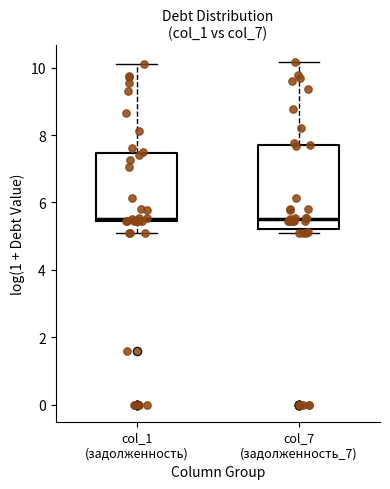

Reading left to right, read every box against the y-axis: the position of its median line, the range the box covers, and the ends of its whiskers. The values are not printed on the chart, so give them approximately, as read against the axis.

col_1 (задолженность): median 5.6, box 5.4 to 7.4, whiskers 5.0 to 10.2
col_7 (задолженность_7): median 5.6, box 5.2 to 7.6, whiskers 5.0 to 10.2